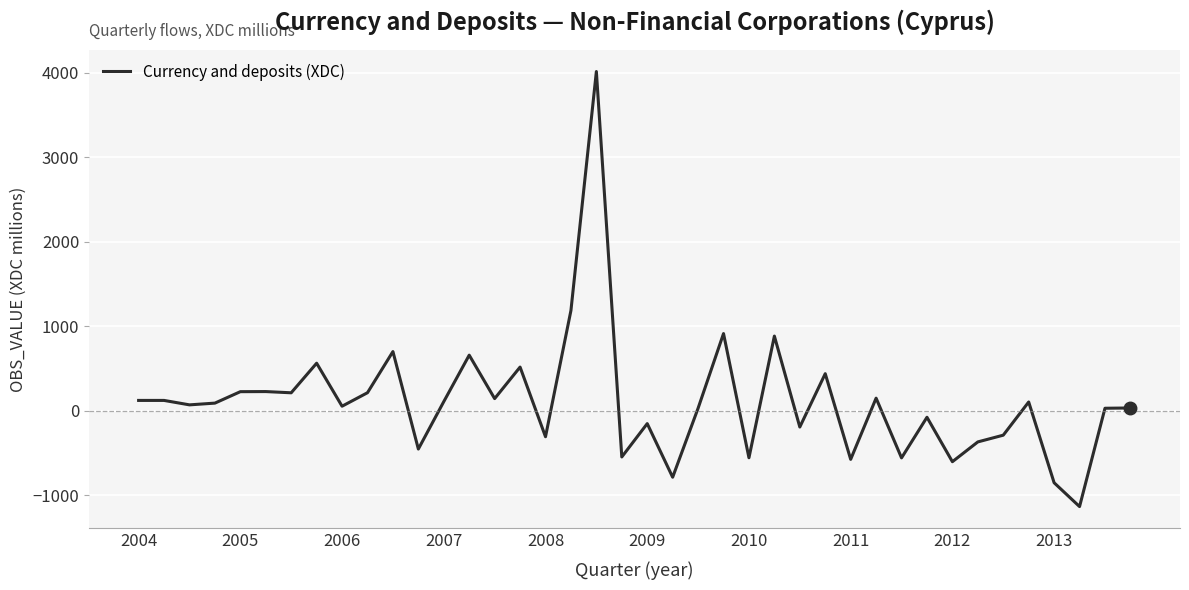

What is the minimum value shown in the chart?

-1134.2